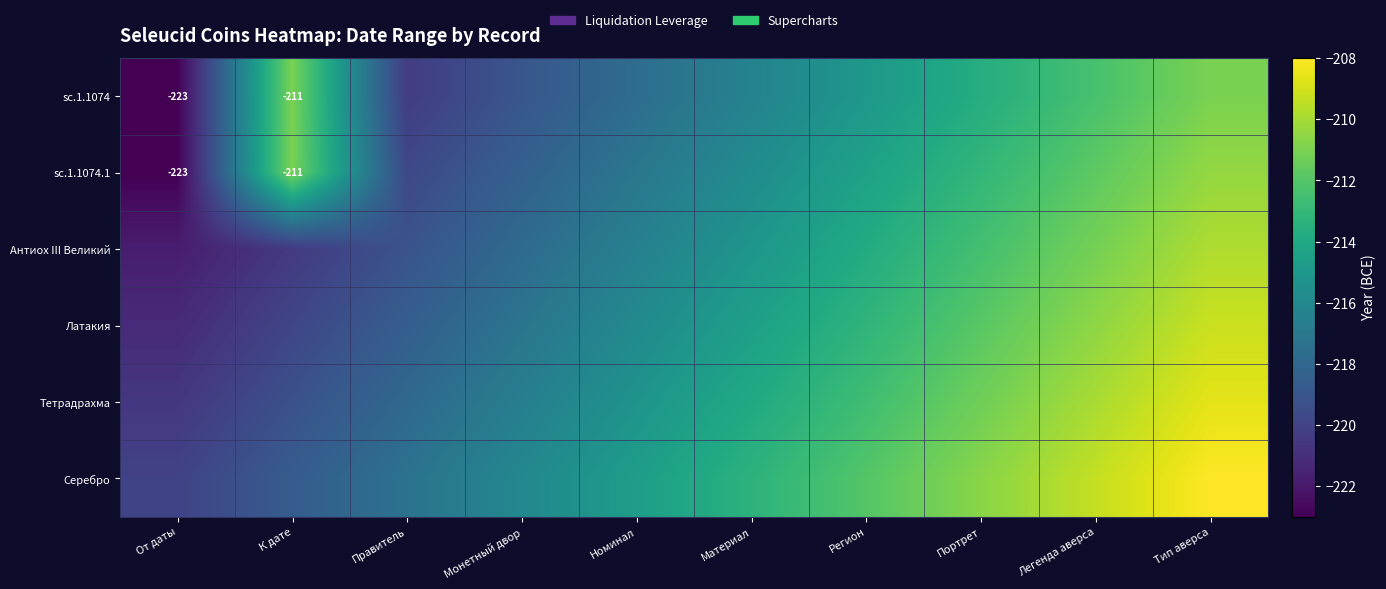

The Серебро series shows -214.7 at Номинал. True or false?

True